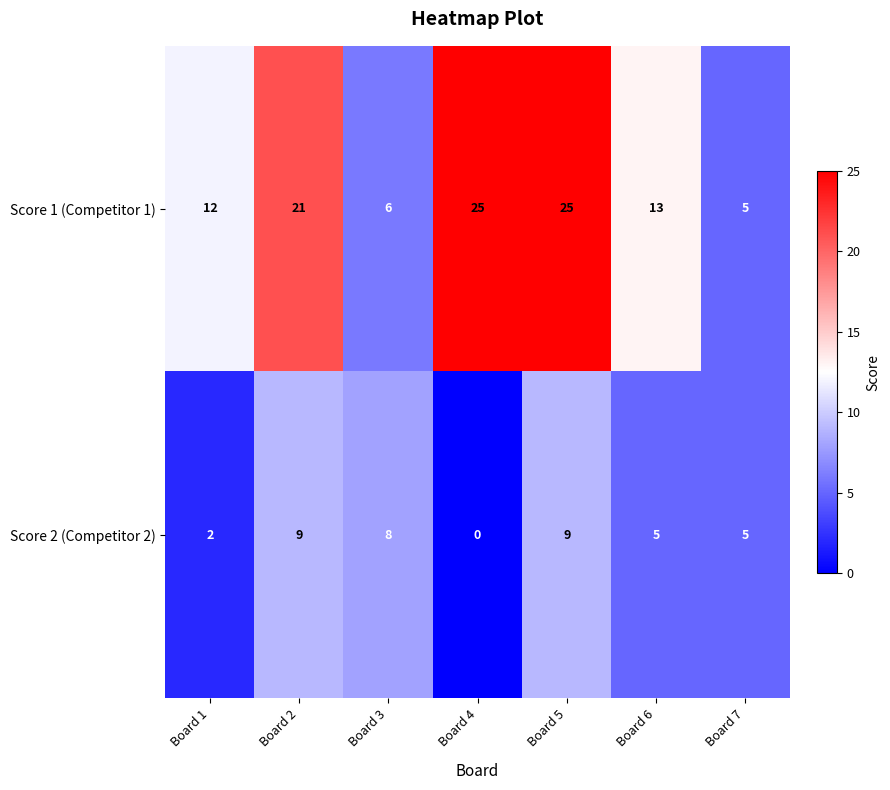

Between Board 6 and Board 7, which series saw the biggest shift?

Score 1 (Competitor 1)